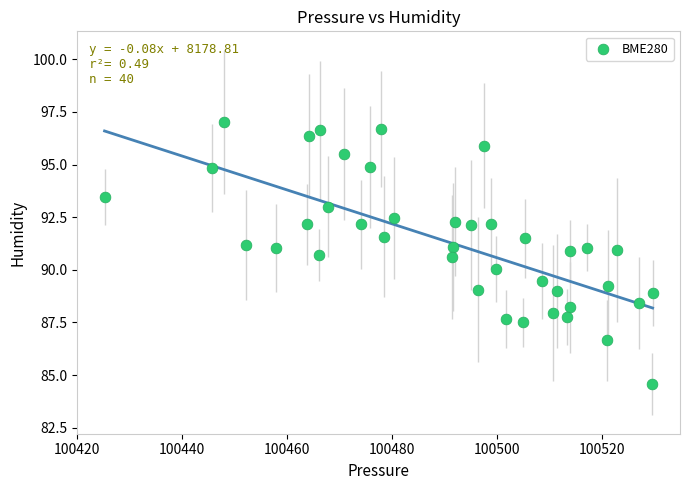

What is the range of X values (max minus min)?

104.5